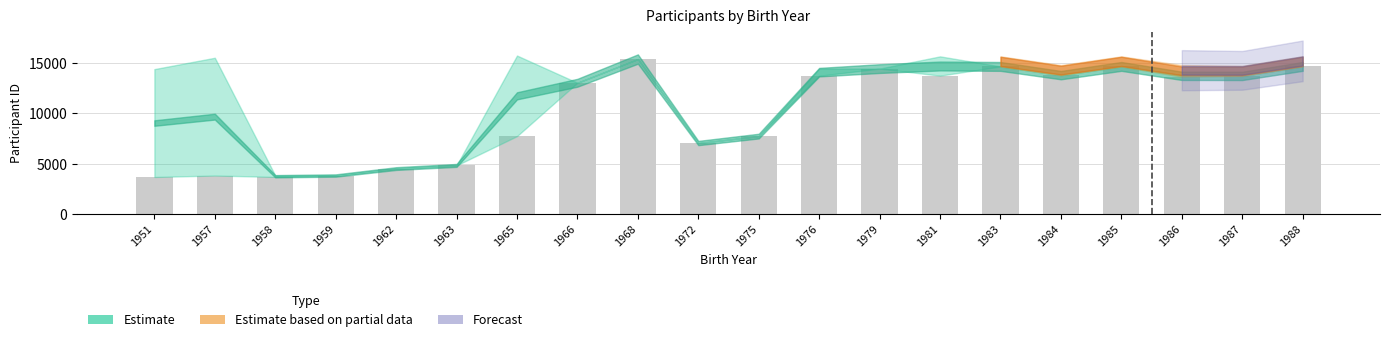

What is the greatest value displayed?

15399